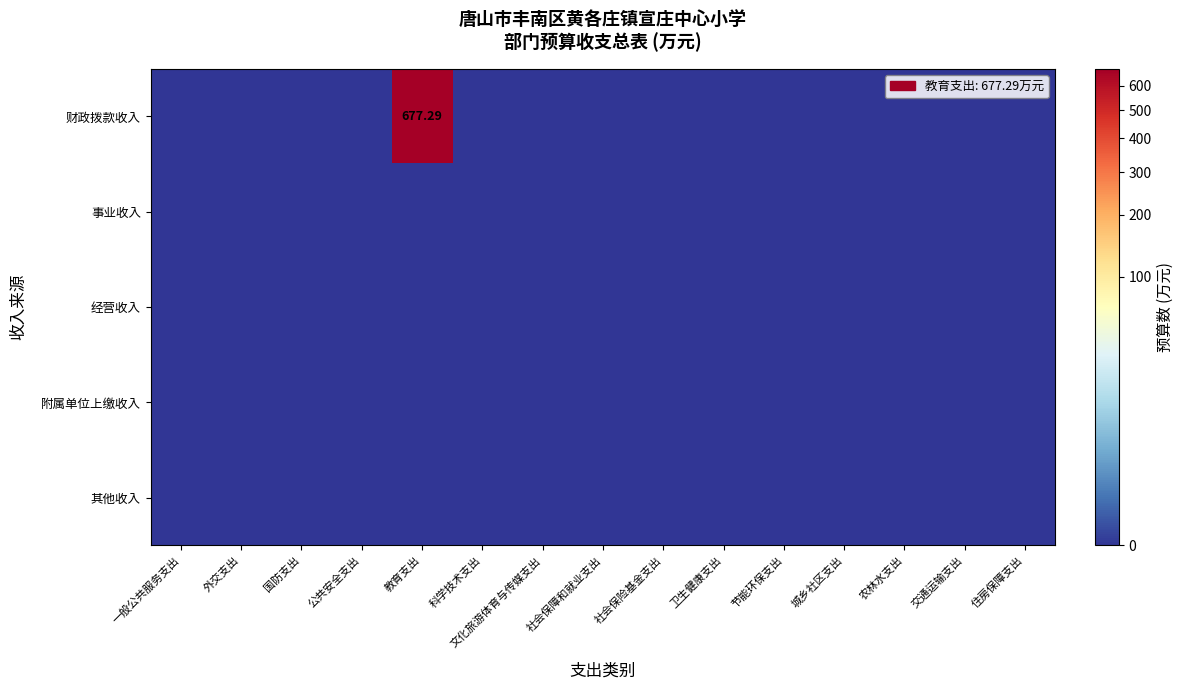

Is it true that 经营收入 equals 0.0 at 卫生健康支出?

True